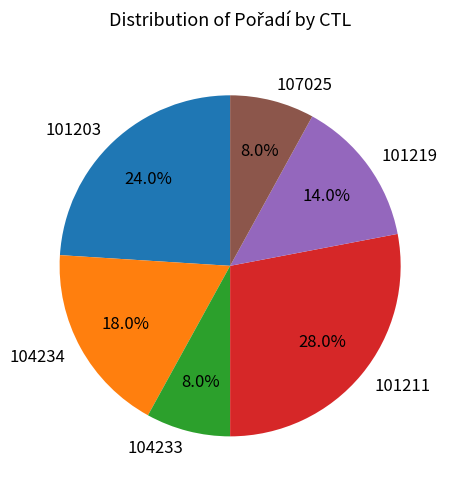

Which has a higher value, 101211 or 101219?

101211